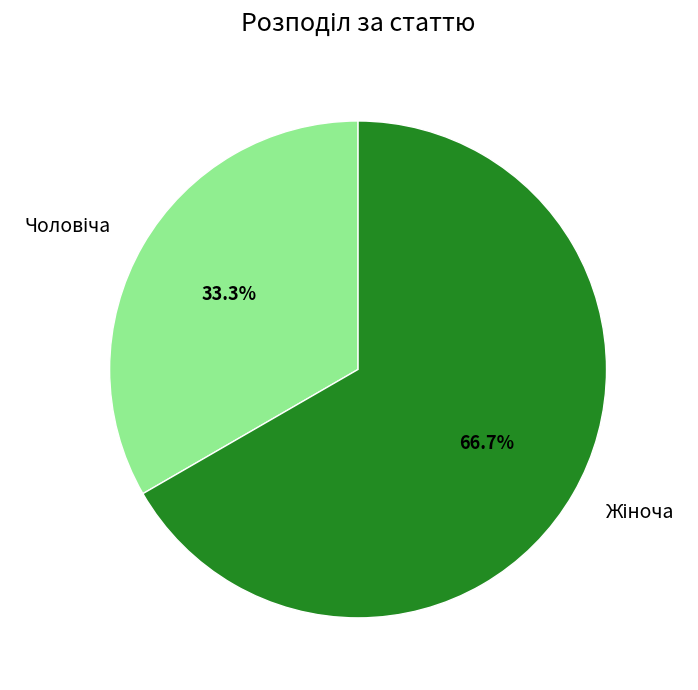

Is there any slice that represents more than half of the pie?

Yes